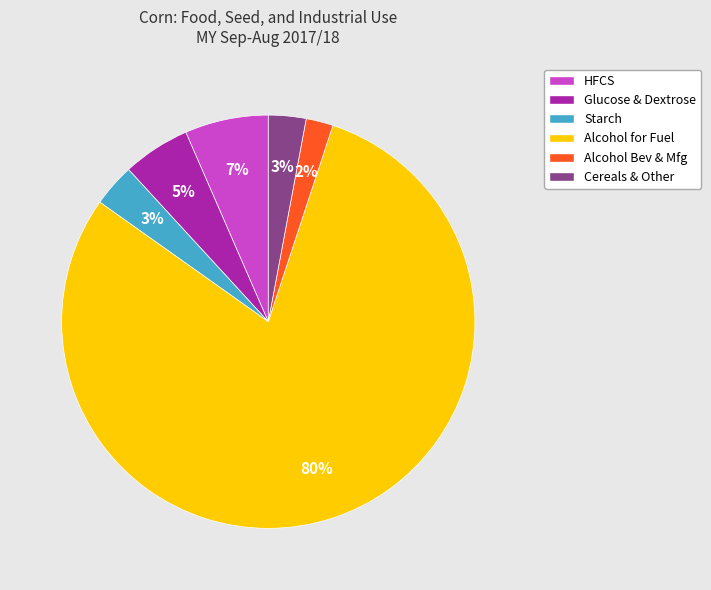

How many slices are in this pie chart?

6